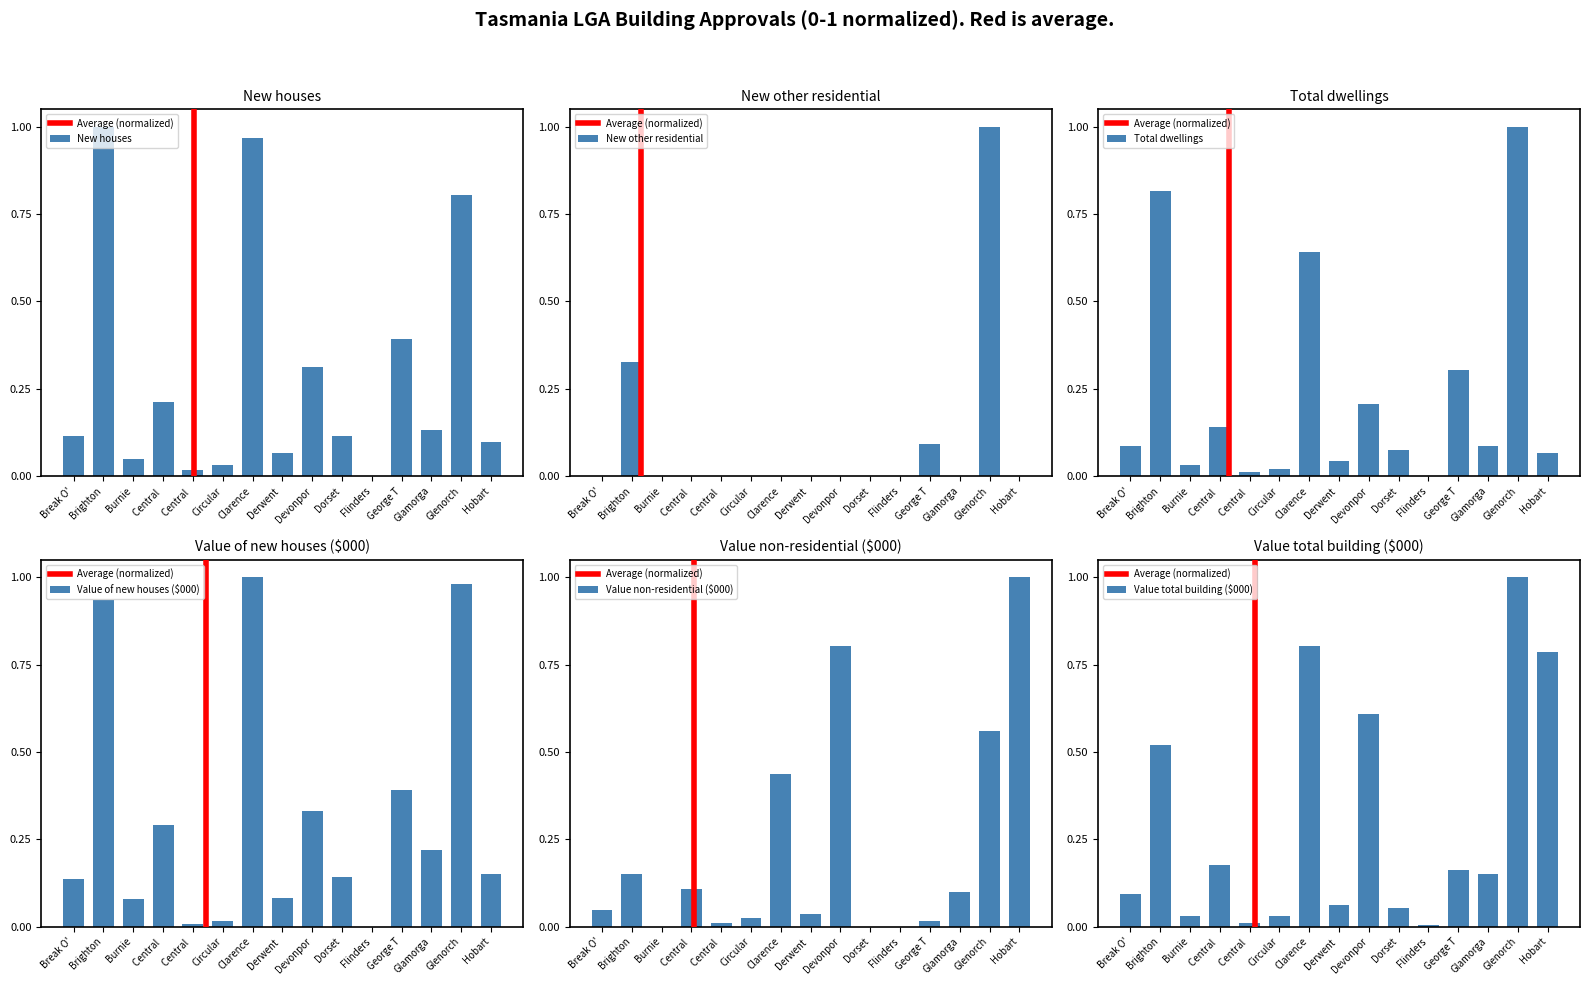

Rank the series by their maximum value, from highest to lowest.

New houses, New other residential, Total dwellings, Value of new houses ($000), Value non-residential ($000), Value total building ($000)